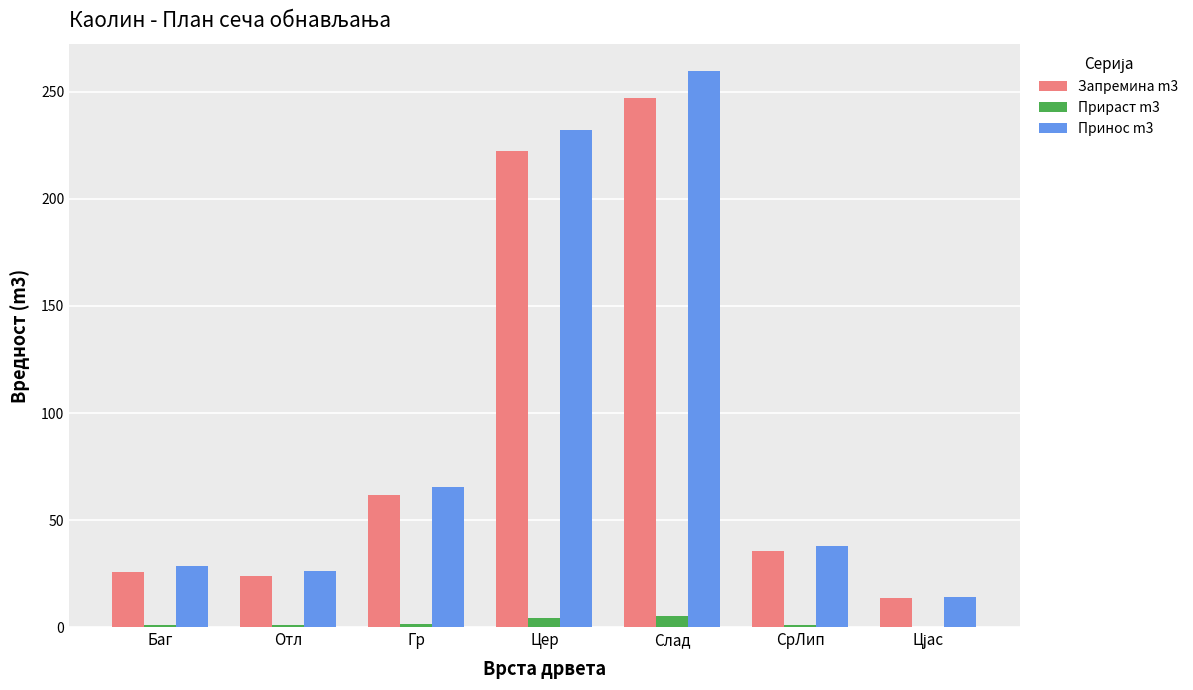

How many groups of bars are there?

7